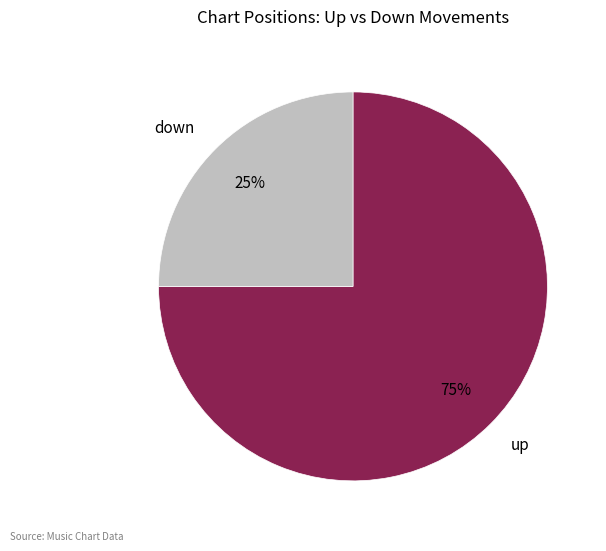

To the nearest percent, what is the average slice percentage?

50%